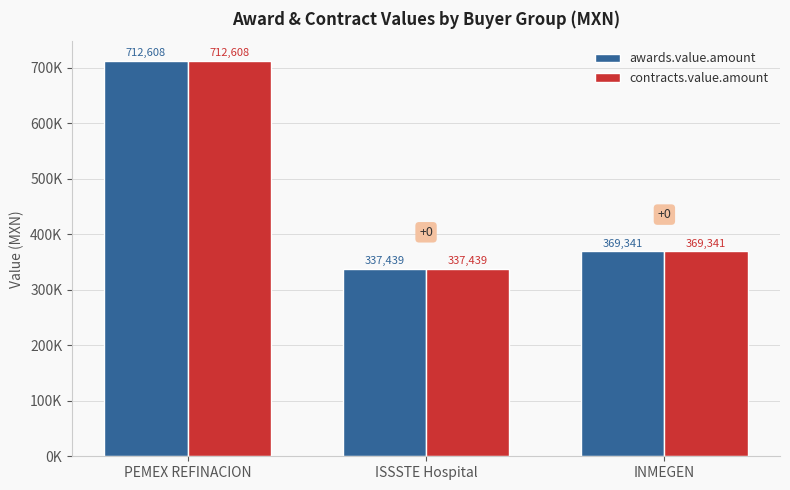

Does the chart contain any negative values?

No